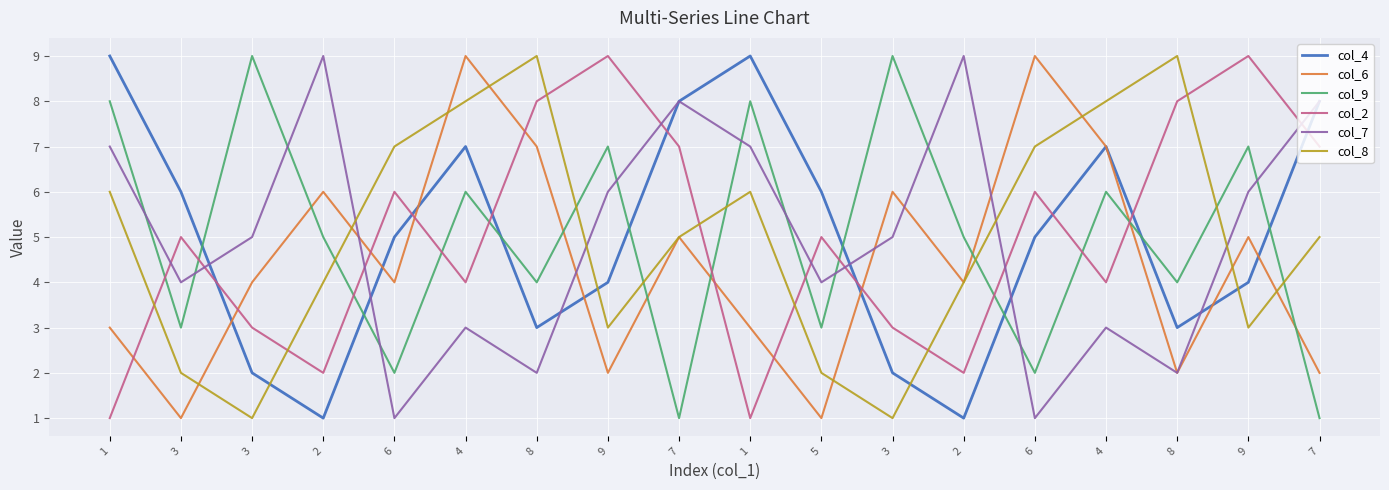

How many lines are shown in the chart?

6